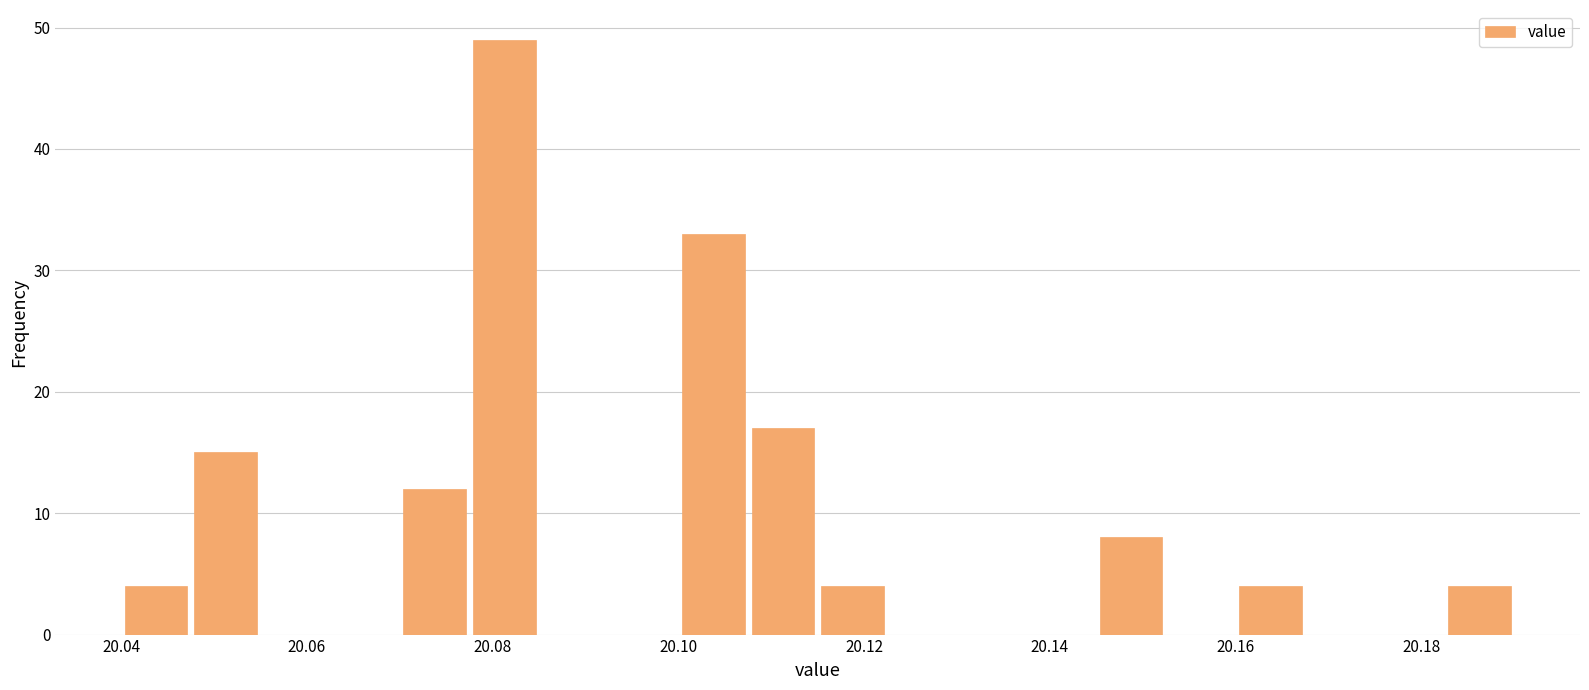

Read against the x-axis, roughly where is the centre of the tallest bar?

20.082